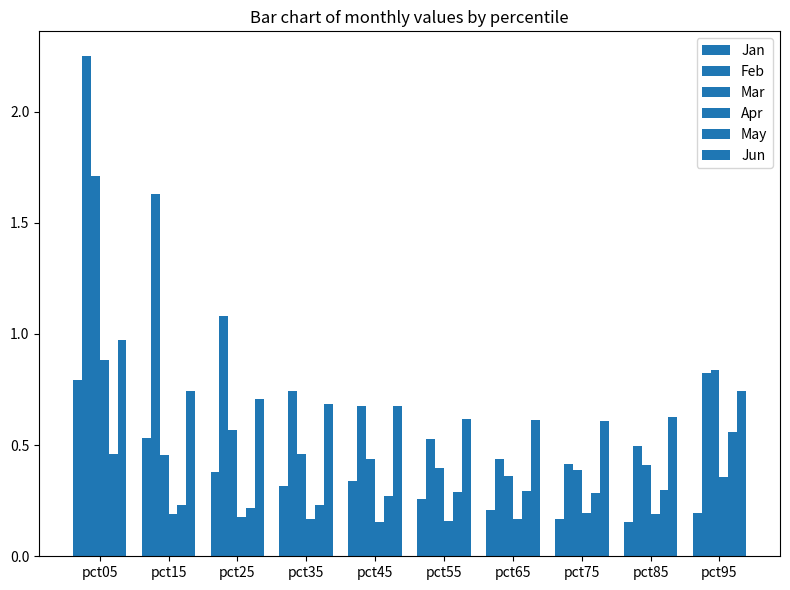

What is the lowest value of the Mar series?

0.4